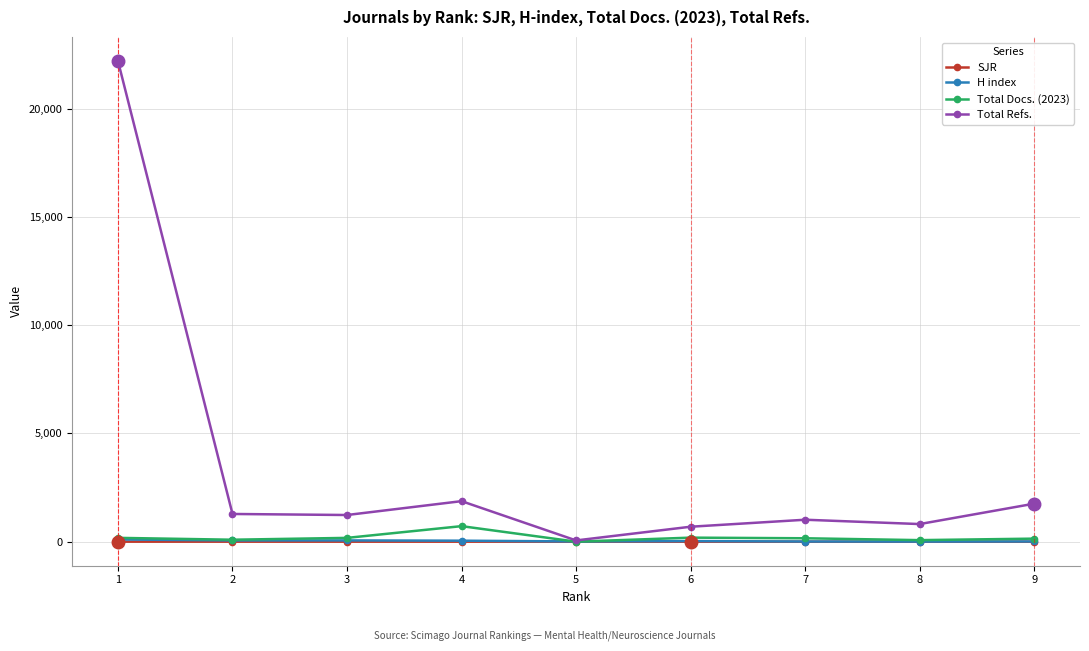

True or false: Total Refs. has more than 0 points higher than both neighbors.

True